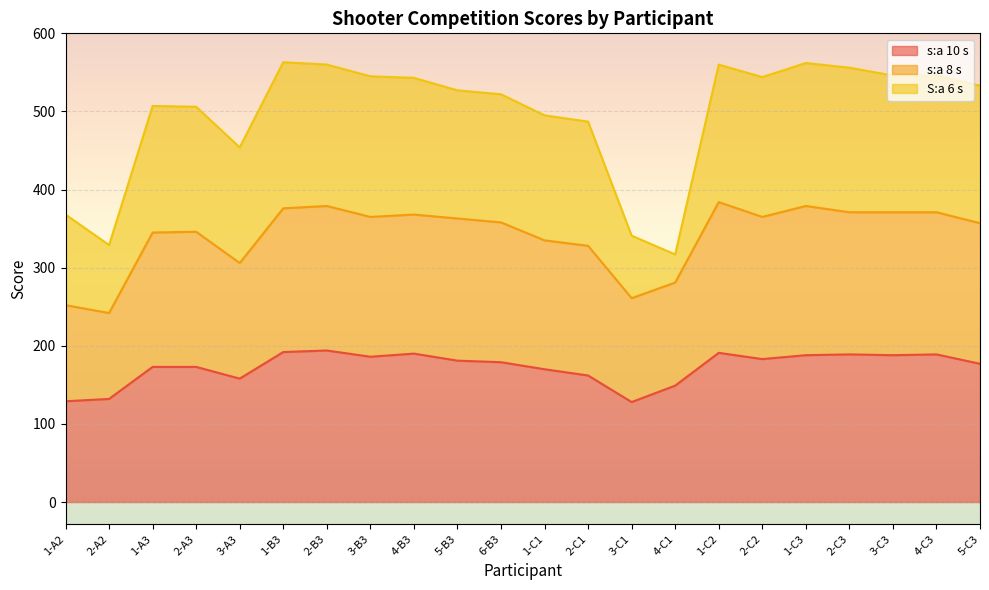

What is the average value of the s:a 10 s series?

173